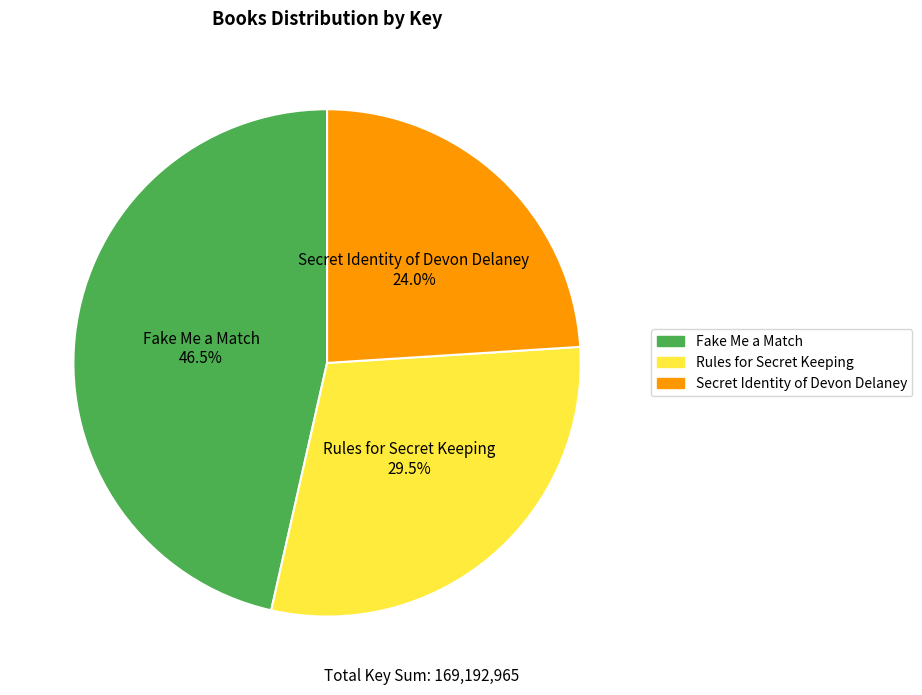

The Fake Me a Match slice represents 60% of the pie. True or false?

False